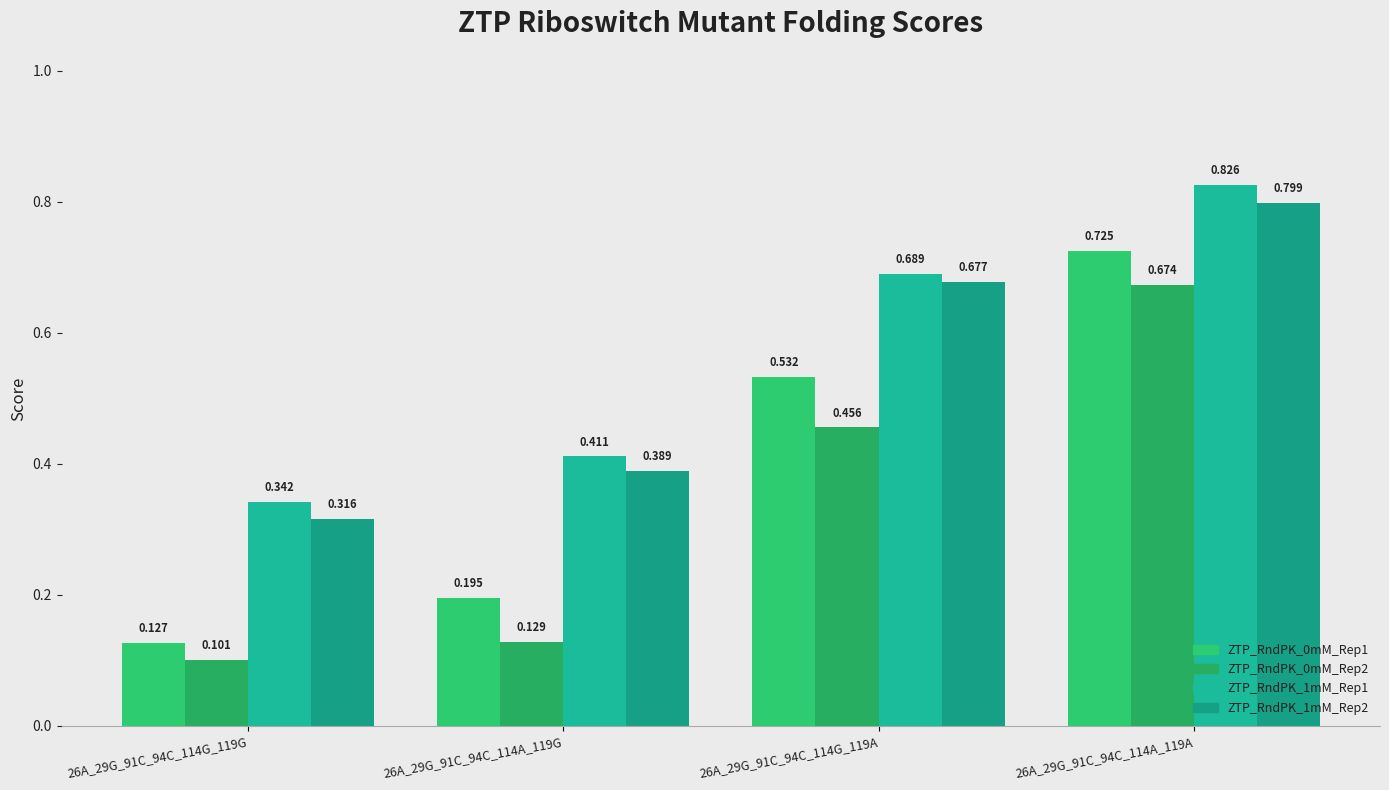

How many series are shown in this chart?

4